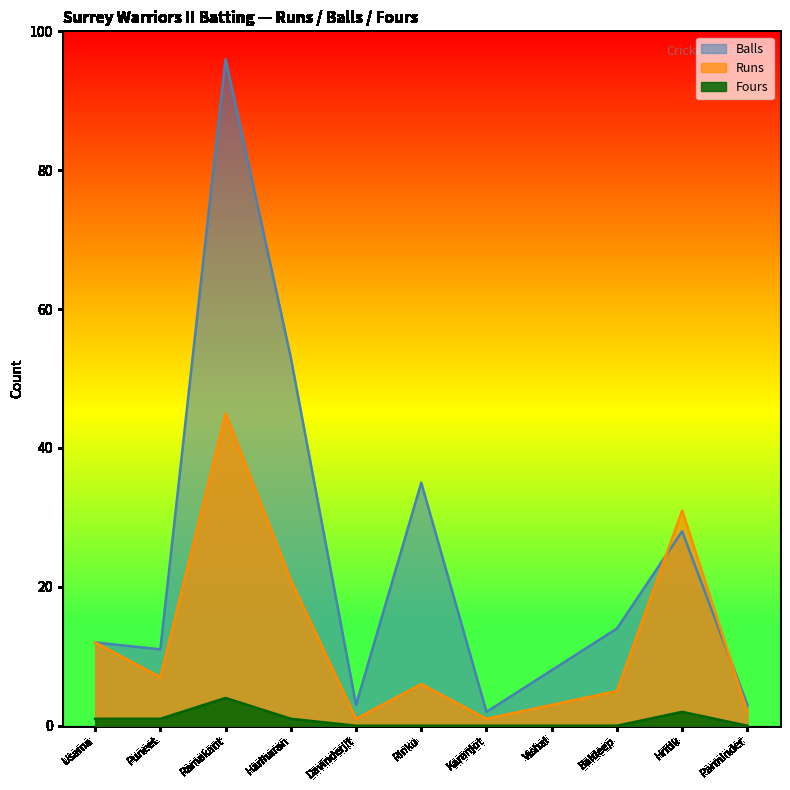

Is it true that Runs equals 73 at Ramakant?

False